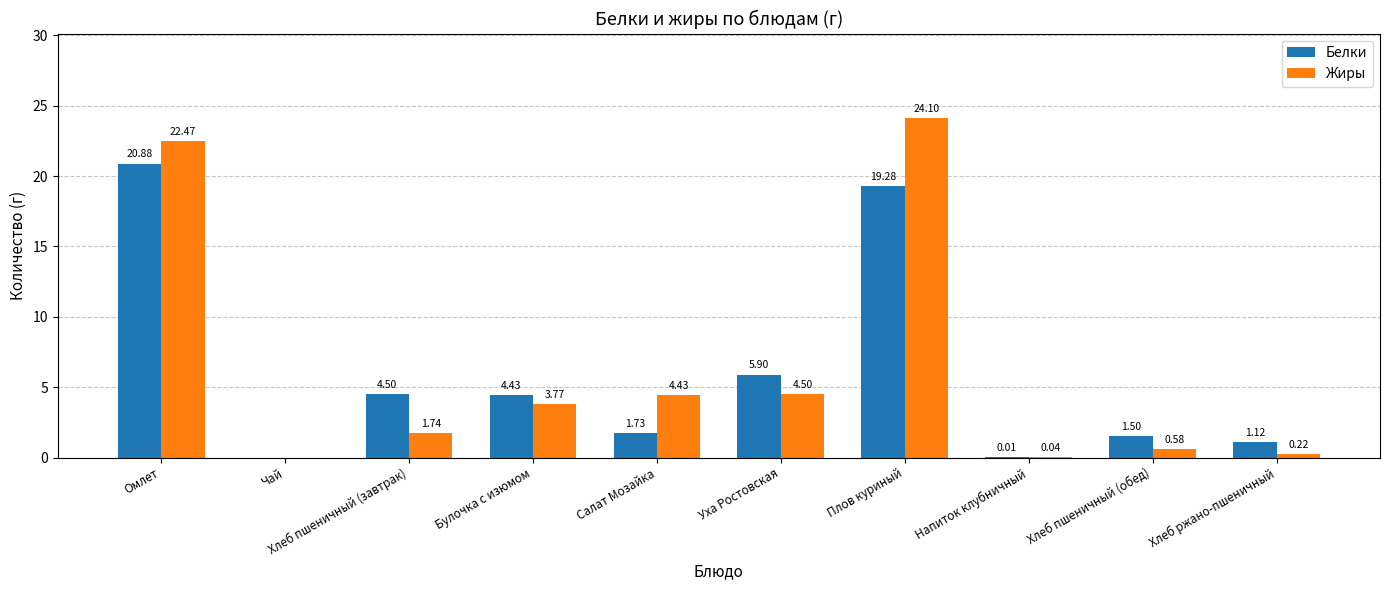

Which series has the largest total across all categories?

Жиры